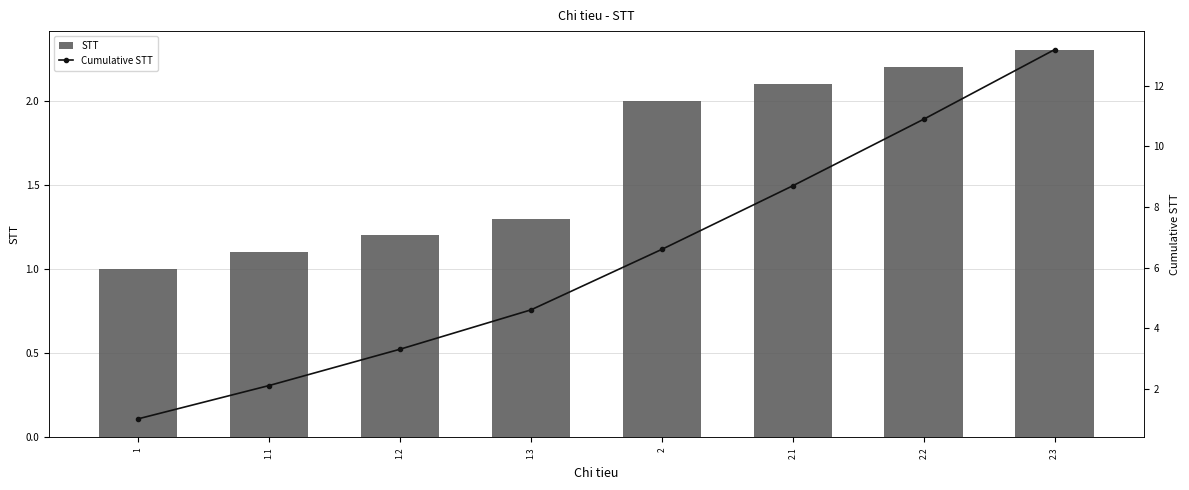

List the series in order of their peak value, lowest first.

STT, Cumulative STT